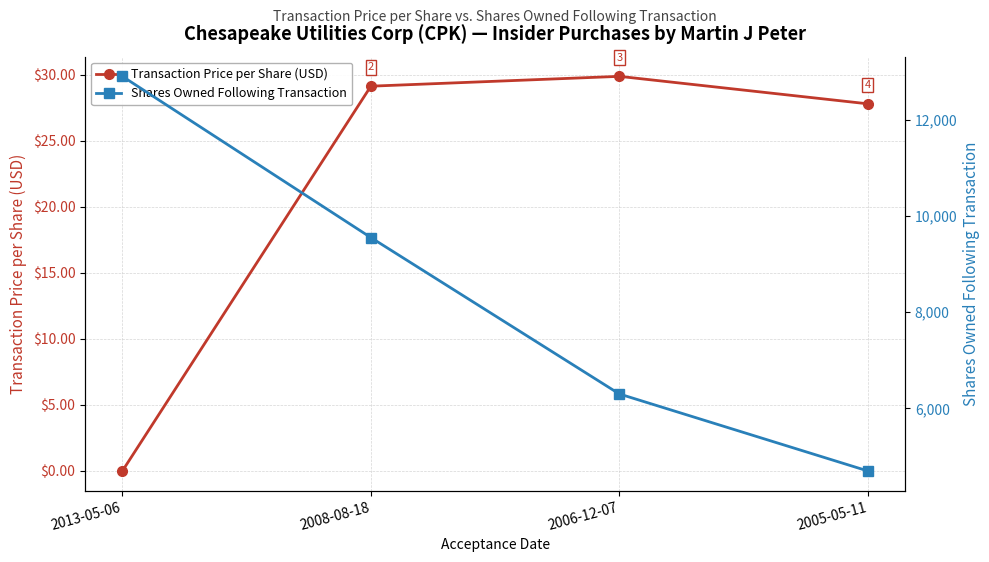

What is the maximum value shown in the chart?

12900.0